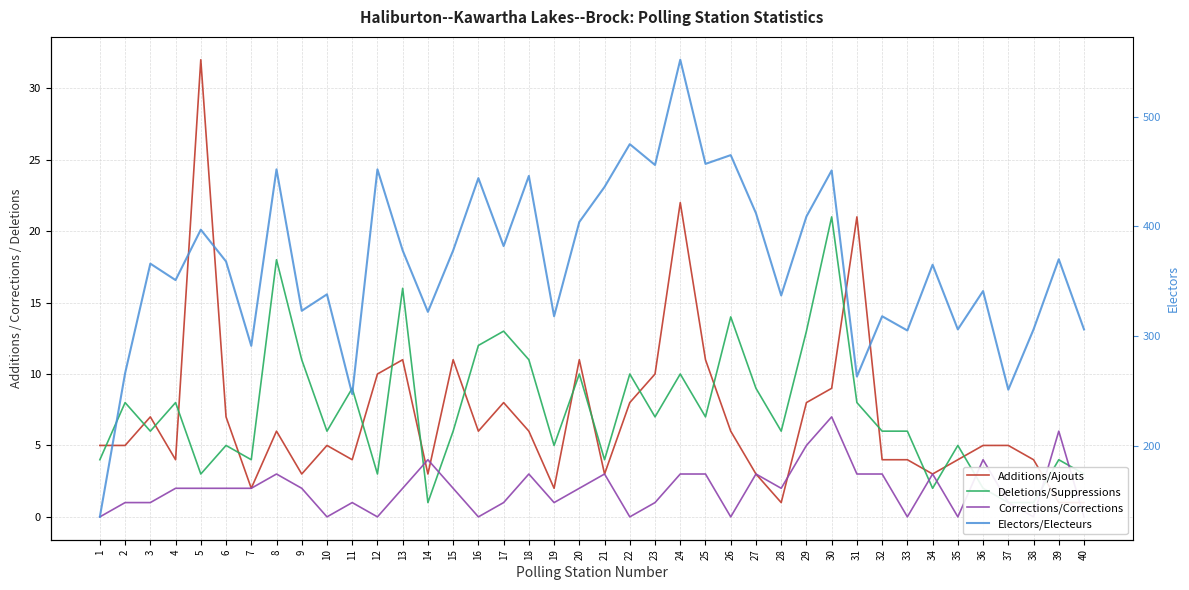

Does the chart have visible grid lines?

Yes